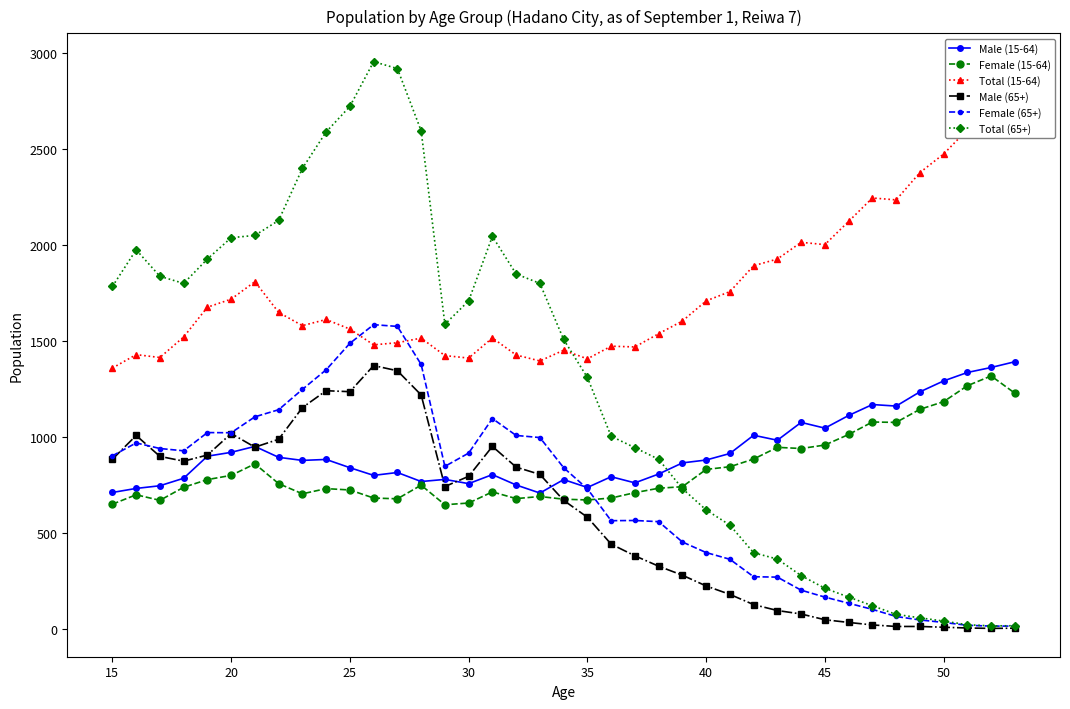

The value of Total (65+) at 20 is 2036. True or false?

True